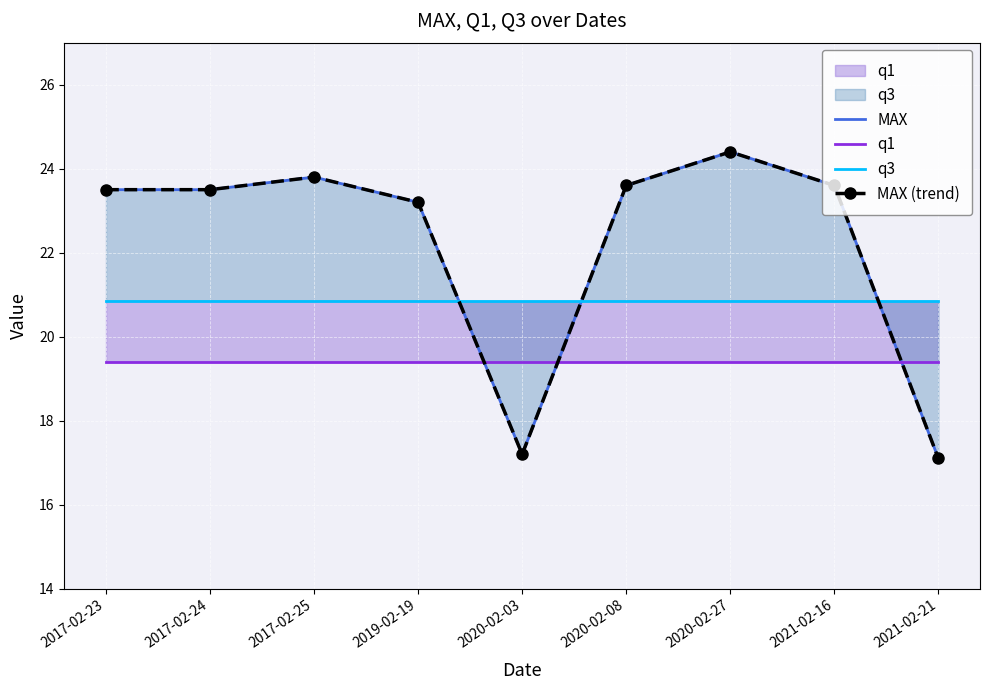

Where does the MAX series first go above 23?

2017-02-23